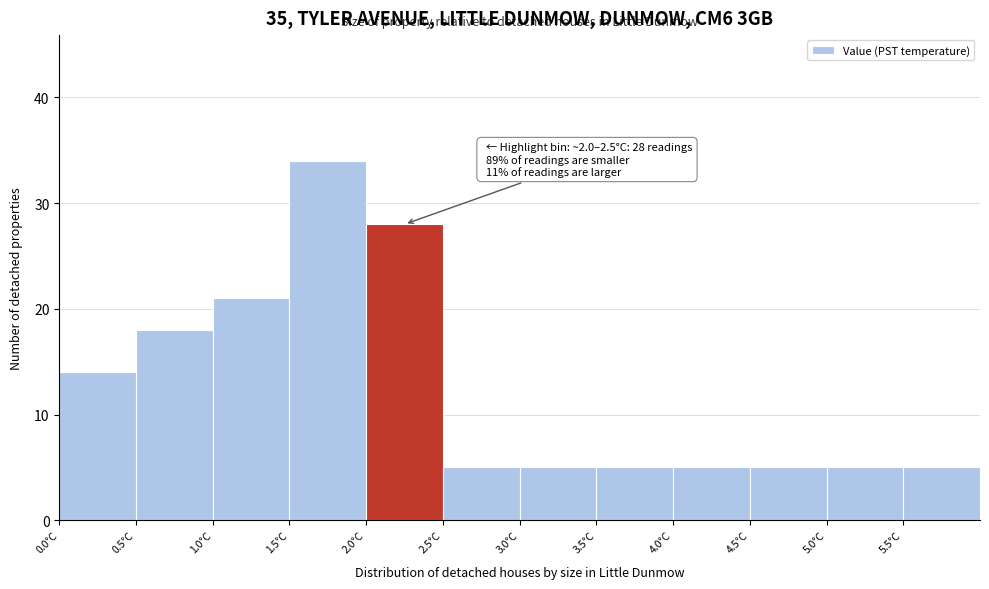

Which range on the x-axis has the tallest bar?

1.5 to 2.0